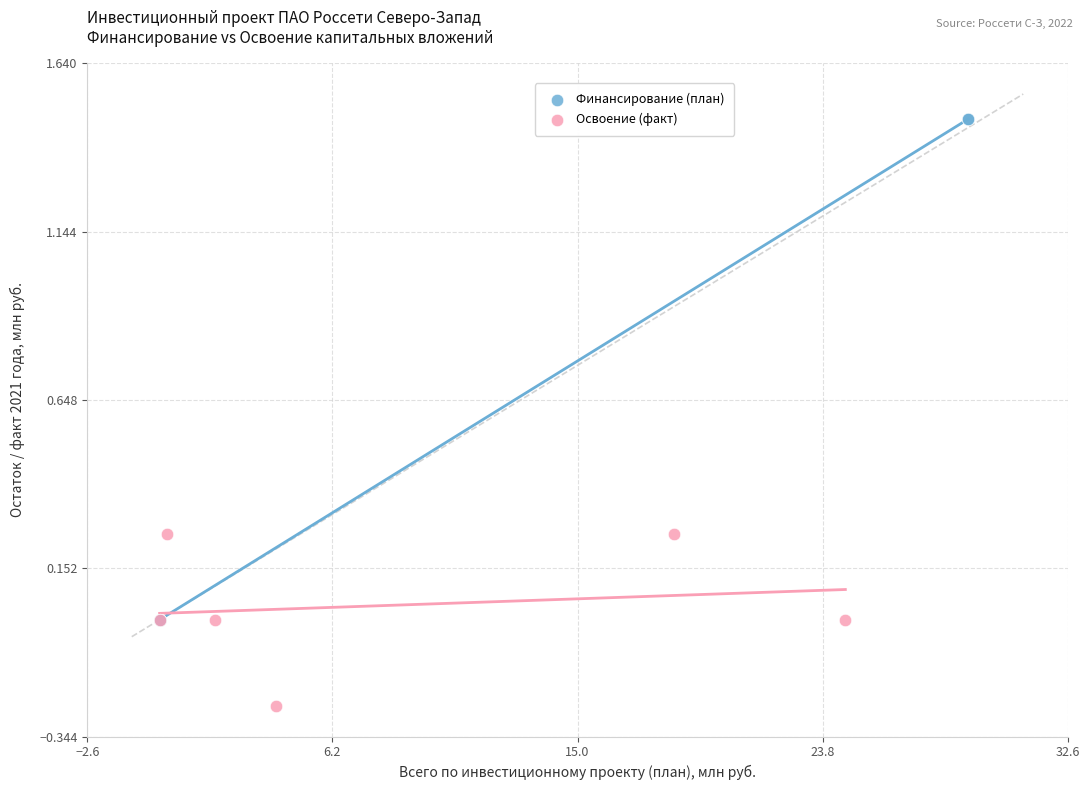

What are all the series names shown in the legend?

Финансирование (план), Освоение (факт)